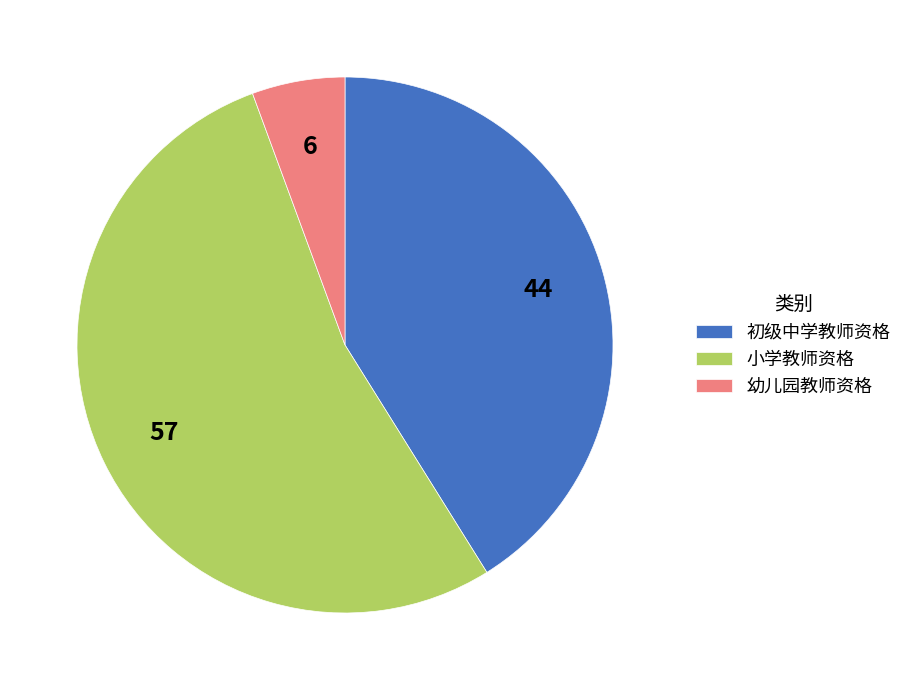

Does 幼儿园教师资格 represent more than half of the total?

No